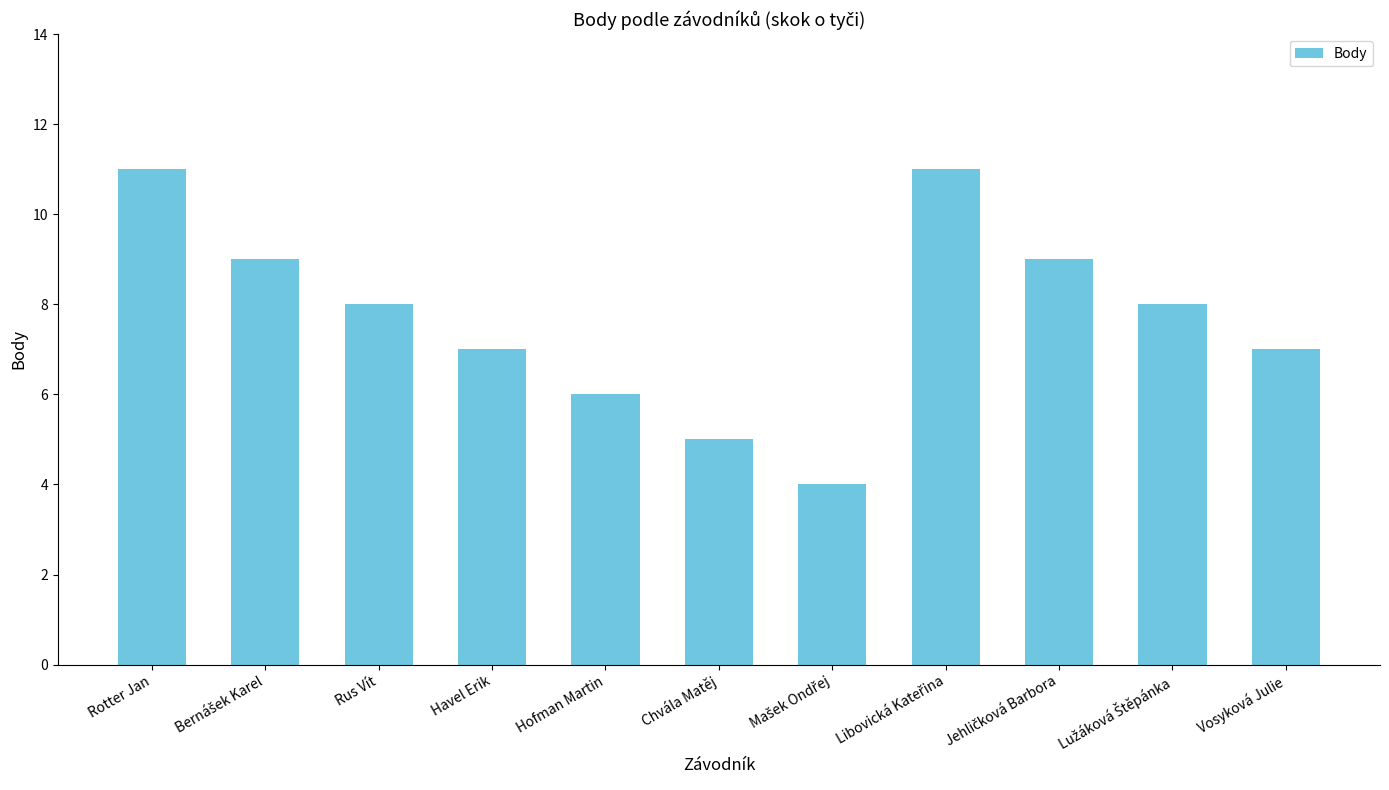

Which has a higher value, Vosyková Julie or Rus Vít?

Rus Vít